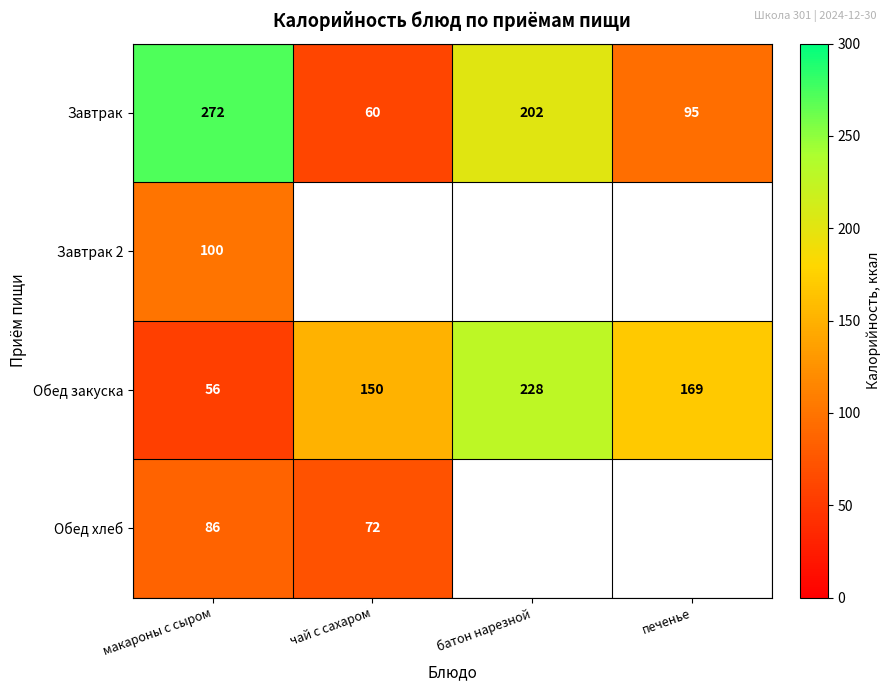

At which label is Обед закуска closest to 142?

чай с сахаром